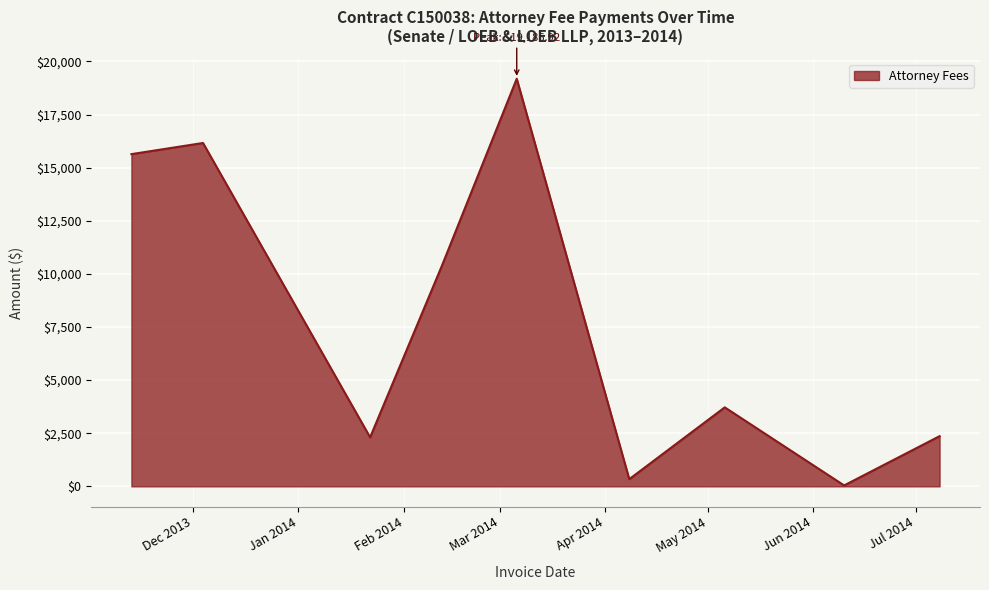

What is the greatest value displayed?

19186.9